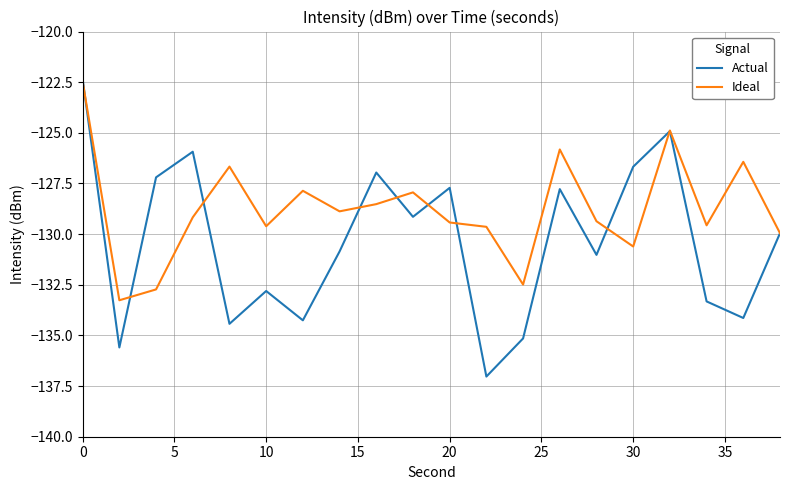

How many series are shown in this chart?

2